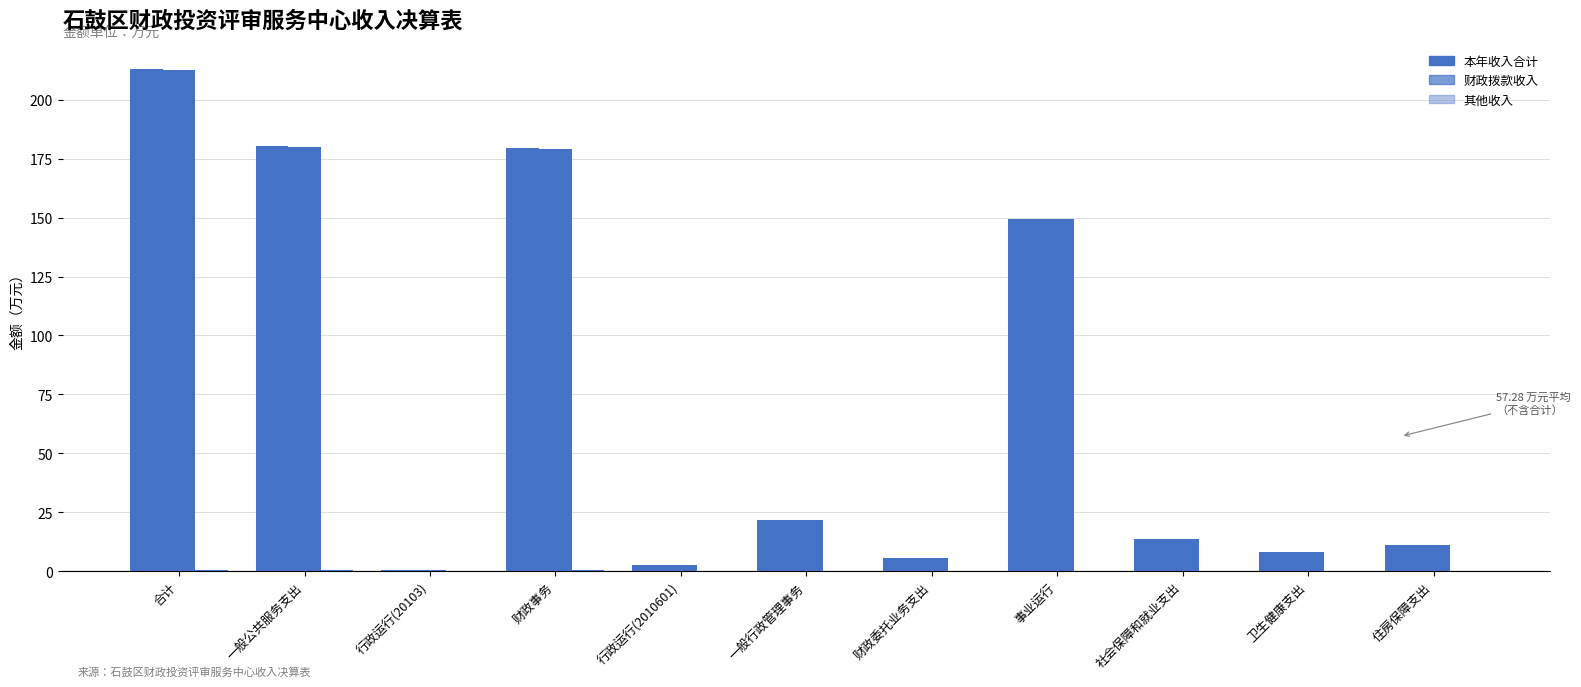

Reading left to right, list all the values displayed in this chart.

本年收入合计: 213.1	180.2	0.6	179.6	2.9	21.6	5.8	149.2	13.6	8.1	11.2
财政拨款收入: 212.7	179.8	0.6	179.2	2.6	21.5	5.8	149.2	13.6	8.1	11.2
其他收入: 0.4	0.4	0.0	0.4	0.2	0.1	0.0	0.1	0.0	0.0	0.0